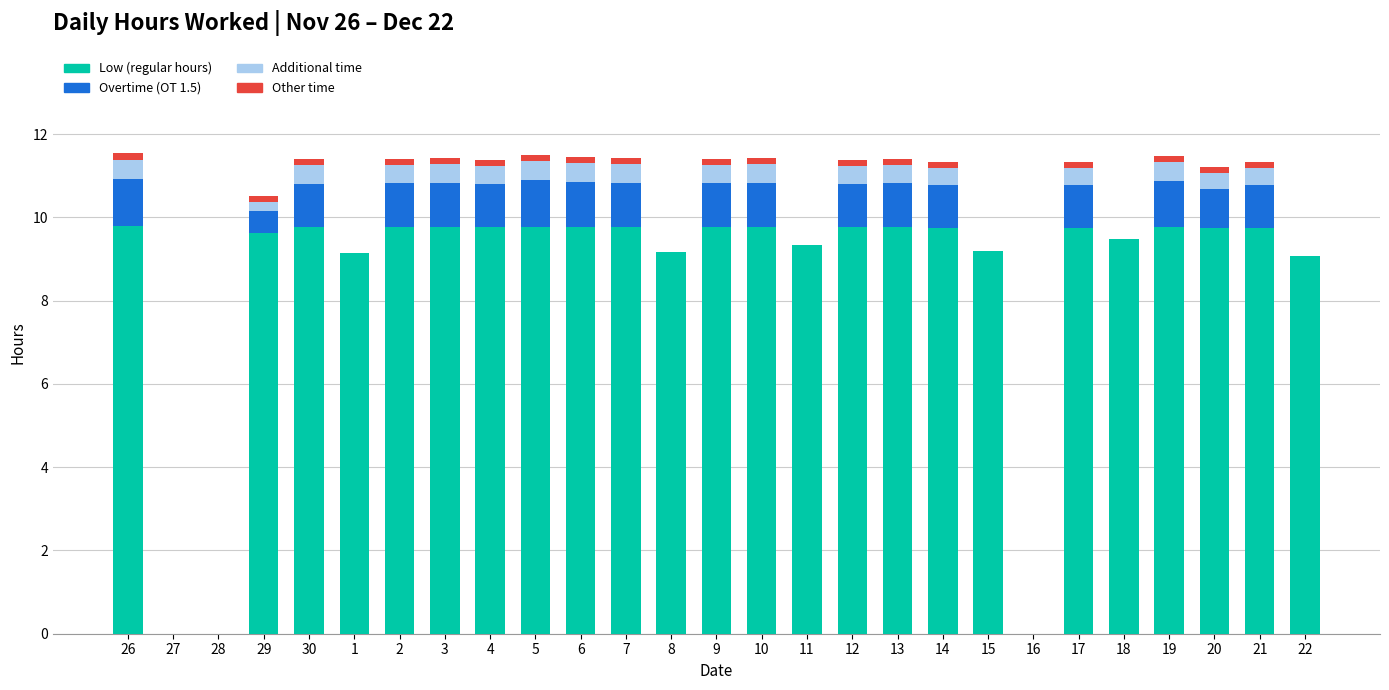

What is the maximum value for Low (regular hours)?

9.8